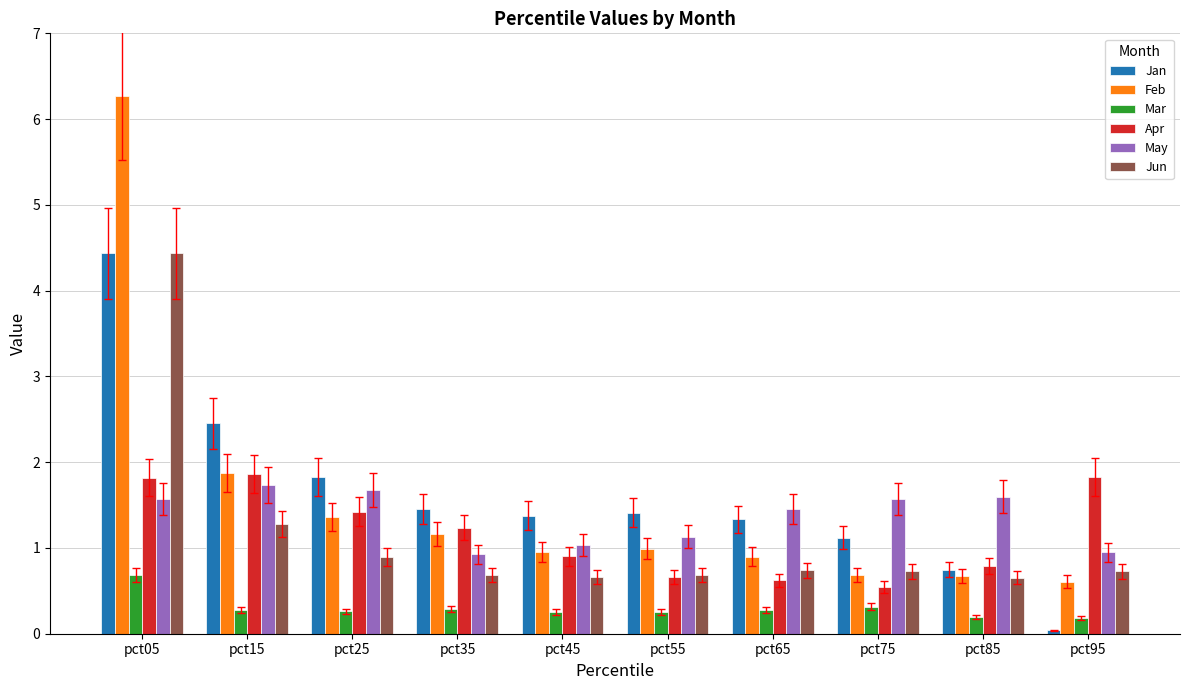

What is the difference between the Jan values at pct45 and pct25?

0.4